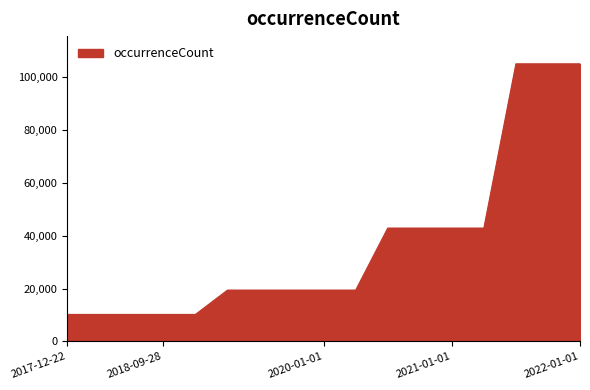

What is the greatest value displayed?

105120